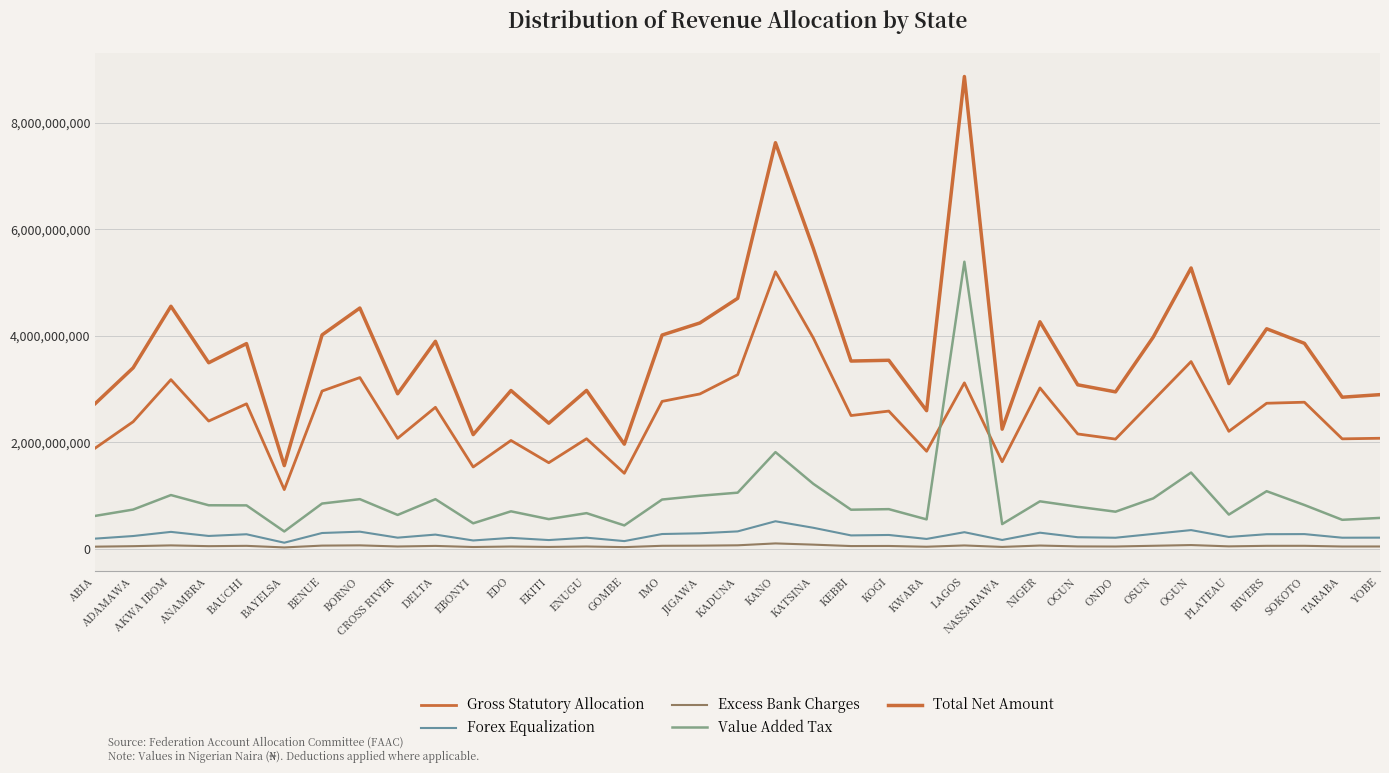

What is the difference between the highest and lowest values at BENUE?

3960744922.1